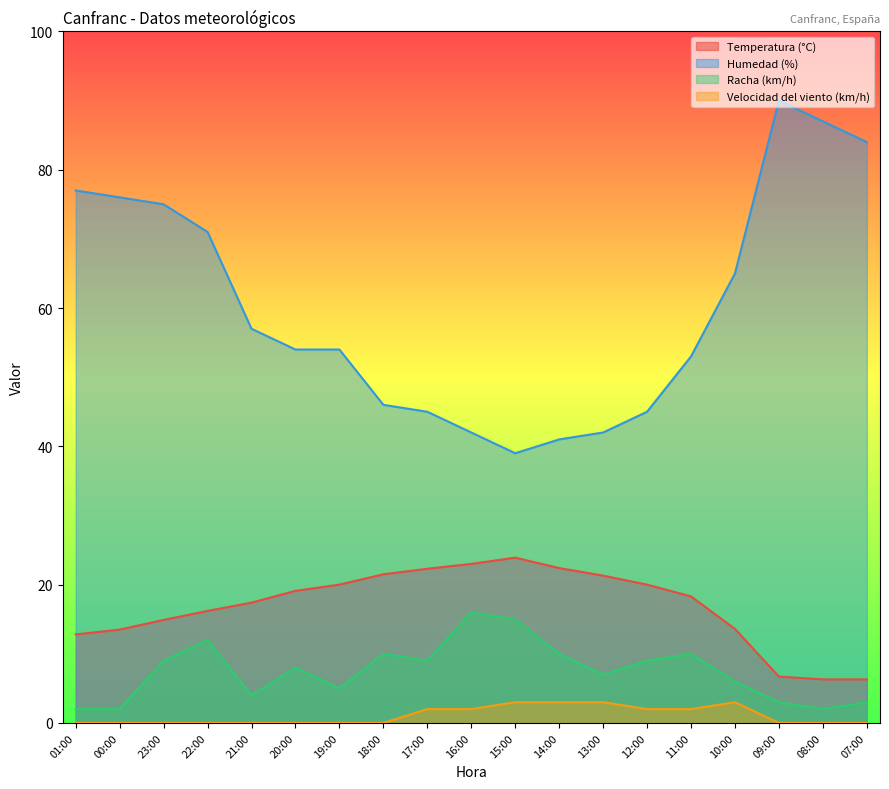

What is the maximum value for Temperatura (°C)?

23.9